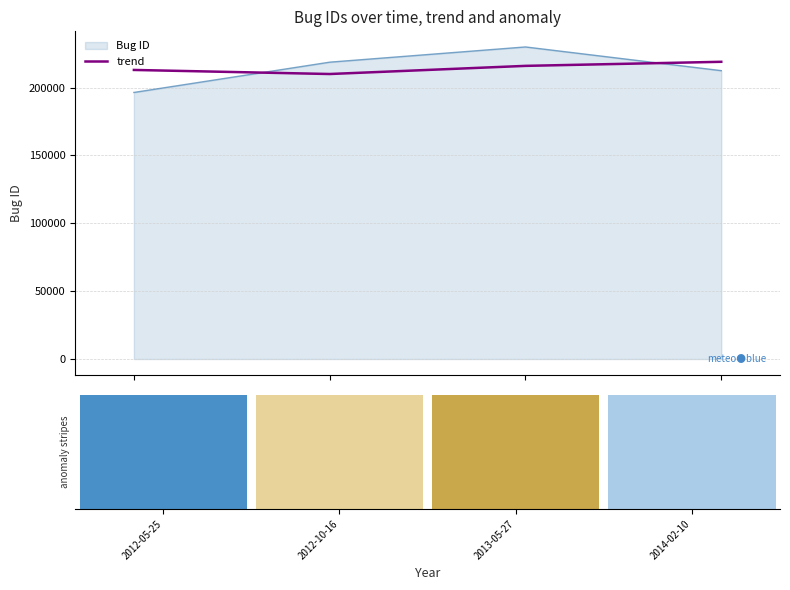

Does the chart contain any negative values?

No